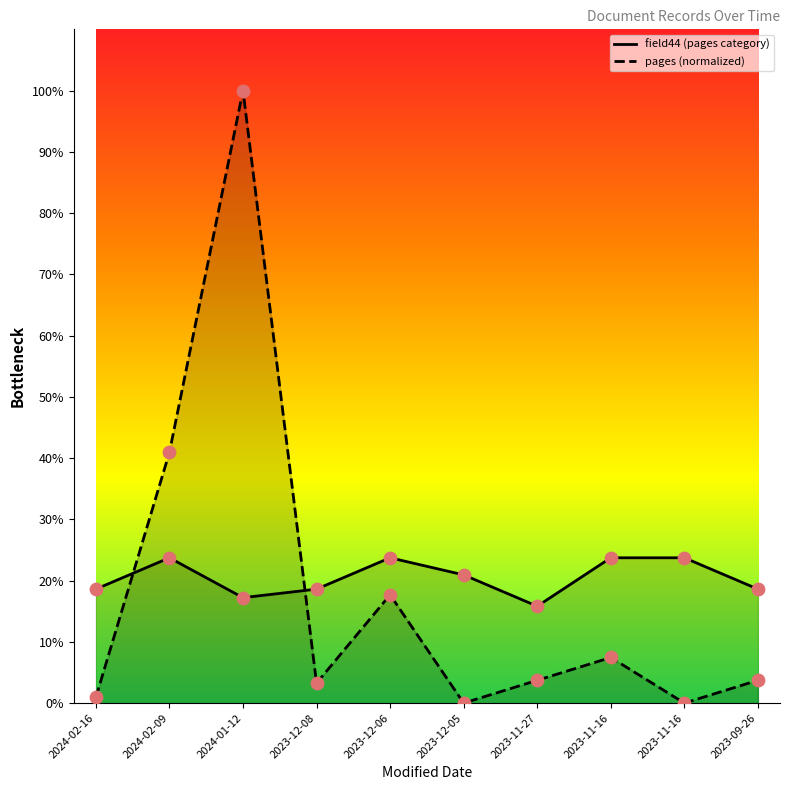

Which series has the largest total across all categories?

field44 (pages category)